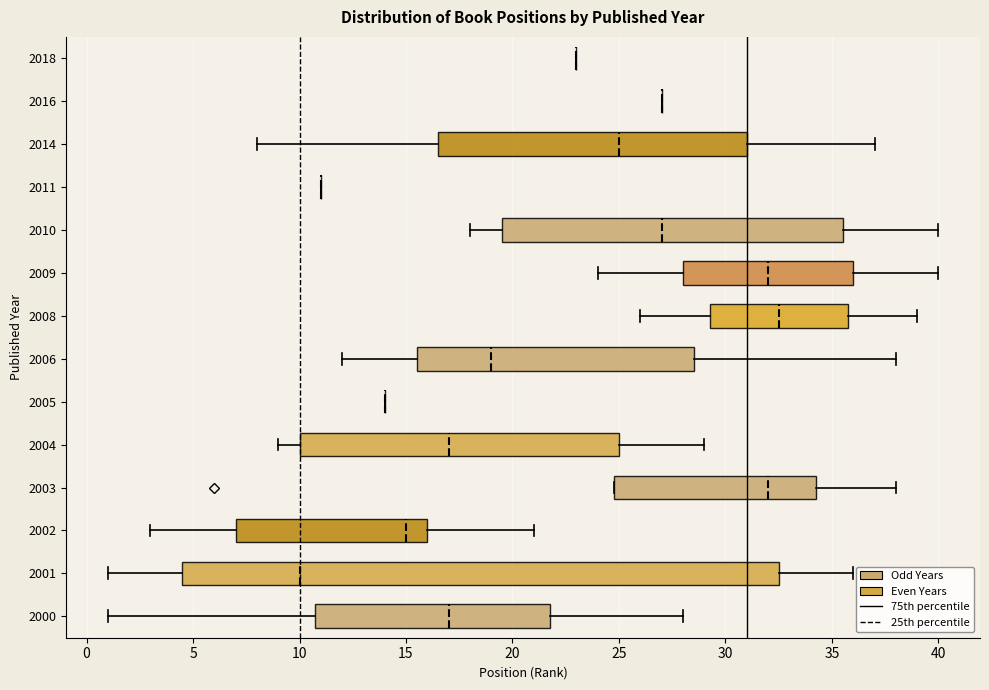

Comparing the boxes themselves (not the whiskers), which one is the widest?

2001